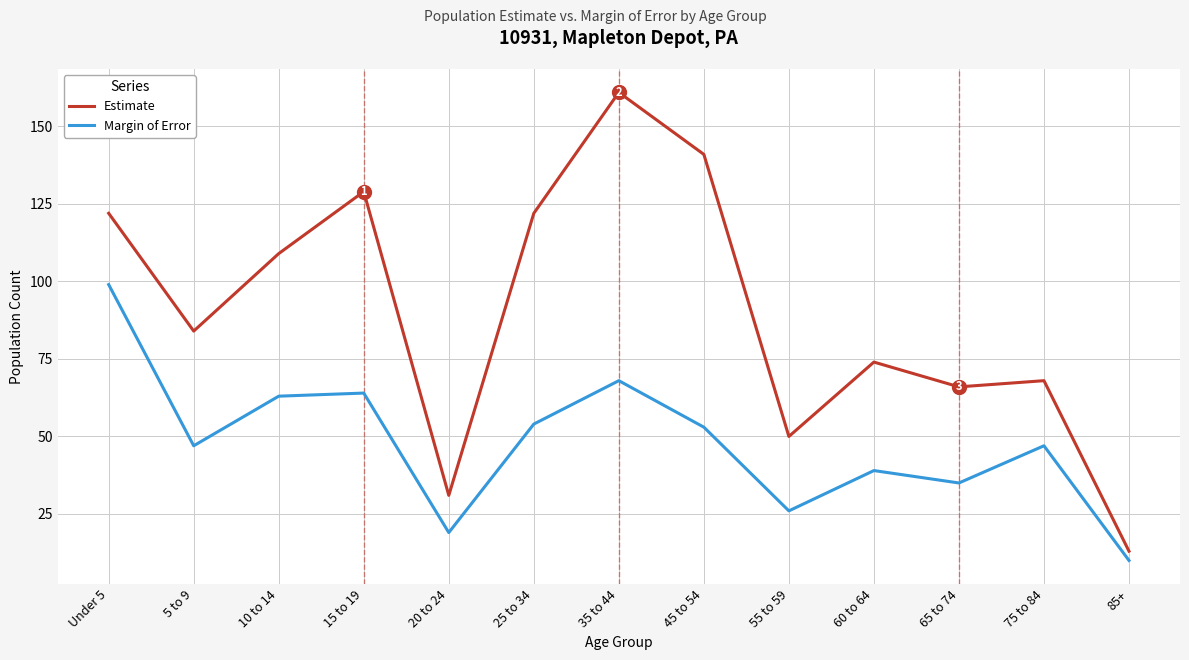

Read the Estimate value at 45 to 54, to the nearest 10.

140